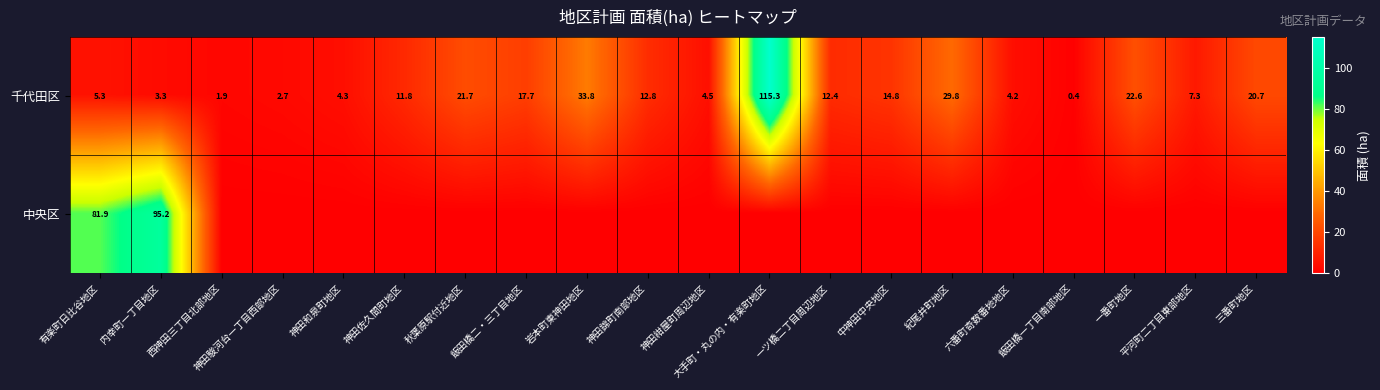

Rank the categories by 千代田区 value from highest to lowest.

大手町・丸の内・有楽町地区, 岩本町東神田地区, 紀尾井町地区, 一番町地区, 秋葉原駅付近地区, 三番町地区, 飯田橋二・三丁目地区, 中神田中央地区, 神田錦町南部地区, 一ツ橋二丁目周辺地区, 神田佐久間町地区, 平河町二丁目東部地区, 有楽町日比谷地区, 神田紺屋町周辺地区, 神田和泉町地区, 六番町奇数番地地区, 内幸町一丁目地区, 神田駿河台一丁目西部地区, 西神田三丁目北部地区, 飯田橋一丁目南部地区